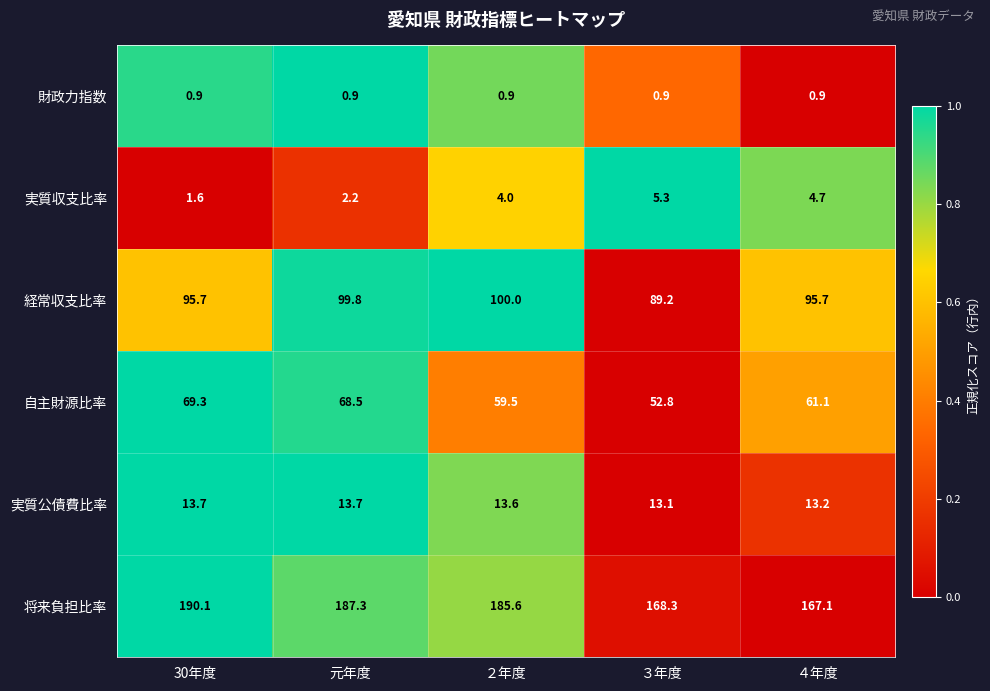

Rank the series at ２年度 from lowest to highest value.

財政力指数, 実質収支比率, 実質公債費比率, 自主財源比率, 経常収支比率, 将来負担比率